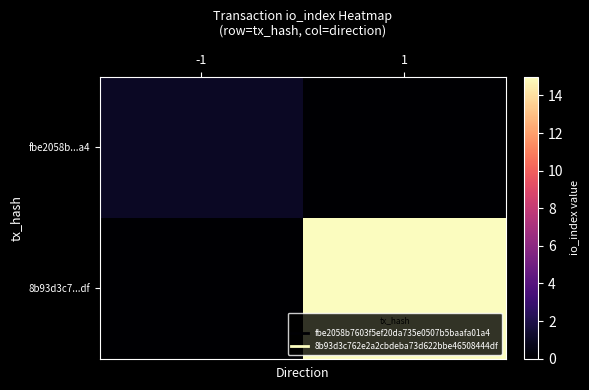

What is the difference between the highest and lowest values at -1?

1